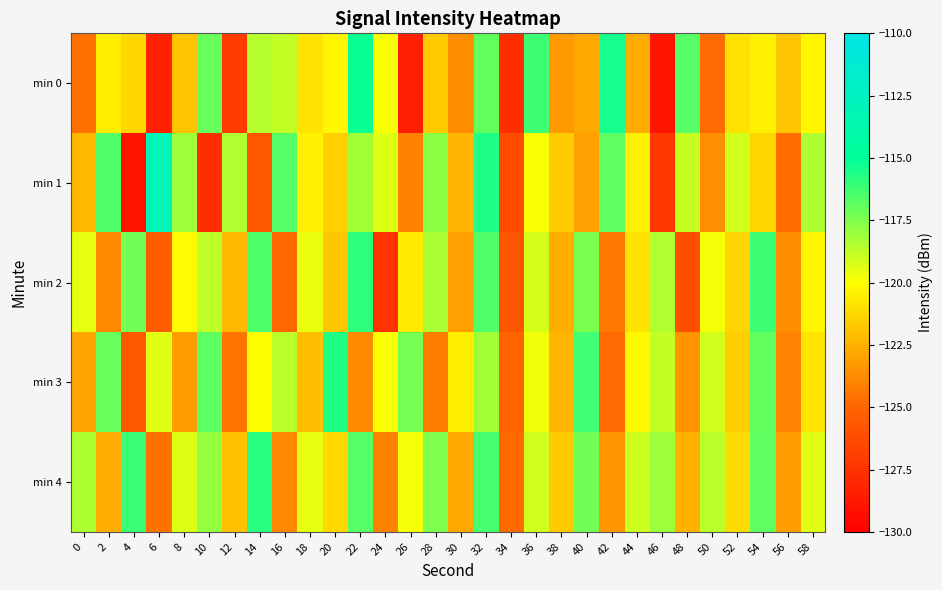

Reading left to right, extract all data points from this chart.

min 0: 0=-124.6	2=-120.6	4=-121.3	6=-128.4	8=-121.9	10=-117.1	12=-127.1	14=-118.5	16=-118.8	18=-120.9	20=-120.3	22=-115.2	24=-119.9	26=-128.5	28=-121.7	30=-123.7	32=-116.9	34=-127.7	36=-116.2	38=-123.3	40=-122.8	42=-115.4	44=-122.7	46=-129.0	48=-116.6	50=-124.8	52=-121.0	54=-120.5	56=-121.9	58=-120.3
min 1: 0=-122.3	2=-116.6	4=-129.0	6=-113.1	8=-118.1	10=-127.7	12=-118.5	14=-125.8	16=-116.7	18=-120.5	20=-121.5	22=-118.2	24=-119.3	26=-124.1	28=-117.8	30=-122.4	32=-115.6	34=-126.3	36=-119.9	38=-121.7	40=-123.1	42=-116.8	44=-120.5	46=-127.2	48=-118.9	50=-123.6	52=-119.1	54=-121.3	56=-124.7	58=-118.4
min 2: 0=-119.5	2=-123.8	4=-117.2	6=-125.4	8=-120.1	10=-118.7	12=-122.3	14=-116.5	16=-124.9	18=-119.6	20=-121.8	22=-115.9	24=-127.5	26=-120.7	28=-118.3	30=-123.1	32=-116.6	34=-125.8	36=-119.2	38=-122.6	40=-117.4	42=-124.3	44=-120.9	46=-118.5	48=-126.1	50=-119.8	52=-121.4	54=-116.2	56=-123.7	58=-120.3
min 3: 0=-122.9	2=-117.1	4=-125.6	6=-119.4	8=-123.2	10=-116.8	12=-124.5	14=-120.0	16=-118.6	18=-122.1	20=-115.7	22=-123.8	24=-119.9	26=-117.3	28=-124.2	30=-120.6	32=-118.2	34=-125.1	36=-119.7	38=-122.4	40=-116.3	42=-124.8	44=-120.2	46=-118.8	48=-123.5	50=-119.1	52=-121.6	54=-116.9	56=-124.0	58=-120.8
min 4: 0=-118.4	2=-122.7	4=-116.1	6=-124.6	8=-119.3	10=-117.9	12=-122.0	14=-115.8	16=-123.9	18=-119.5	20=-121.2	22=-116.7	24=-124.1	26=-119.8	28=-117.5	30=-122.8	32=-116.4	34=-124.9	36=-119.1	38=-121.7	40=-117.2	42=-123.4	44=-119.0	46=-118.1	48=-122.5	50=-118.6	52=-121.1	54=-116.8	56=-123.2	58=-119.4